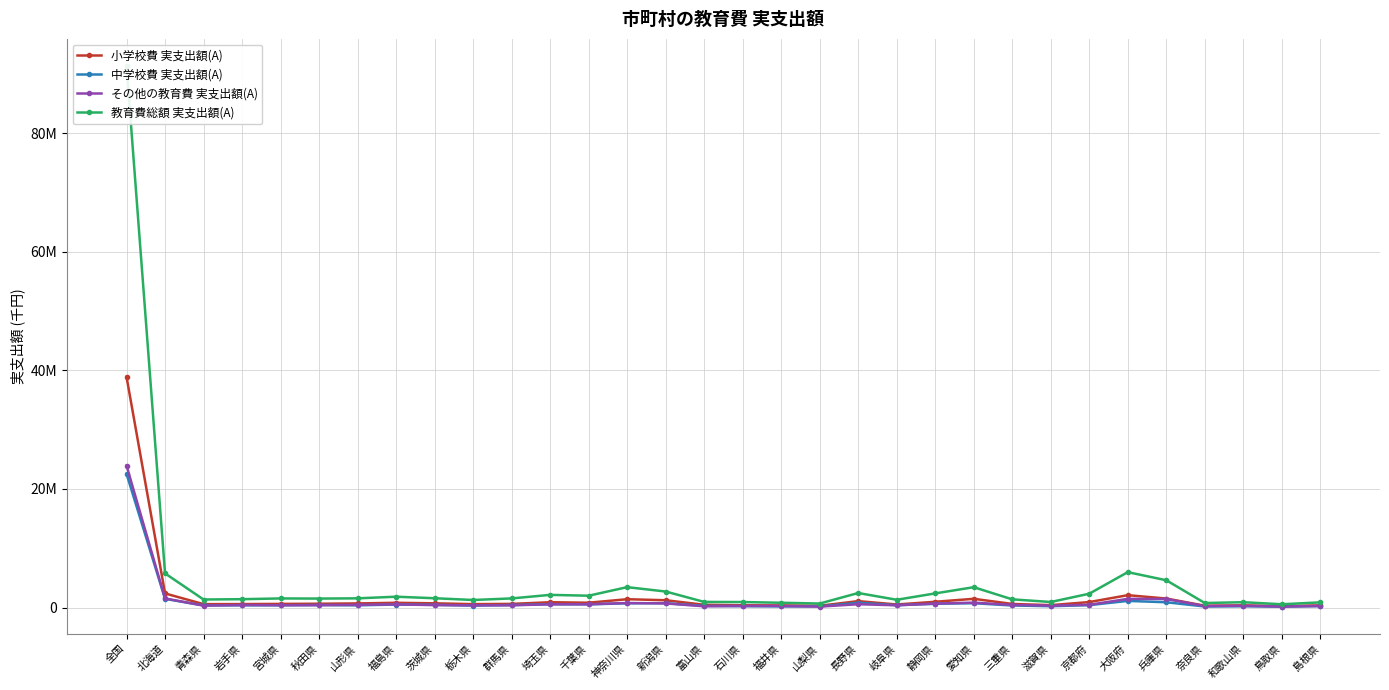

What position from the left is 和歌山県?

30